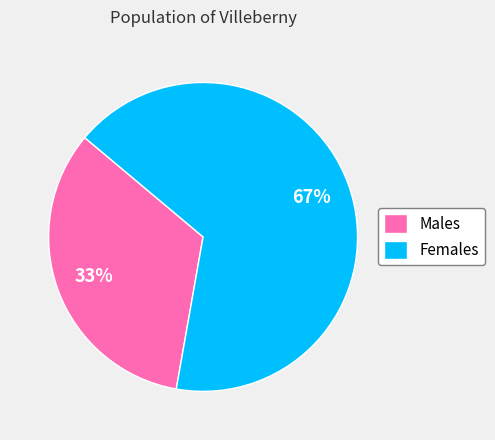

What is the ratio of the value at Females to the value at Males?

2.0